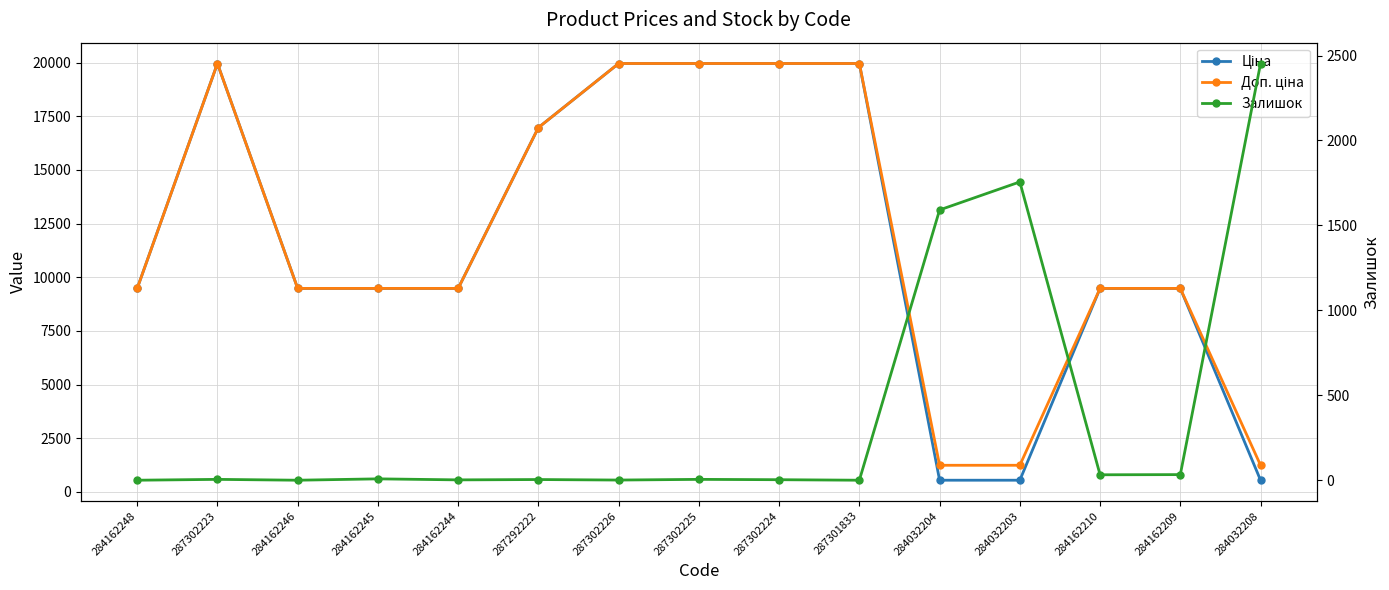

Where do Залишок and Ціна first cross each other?

287301833 and 284032204